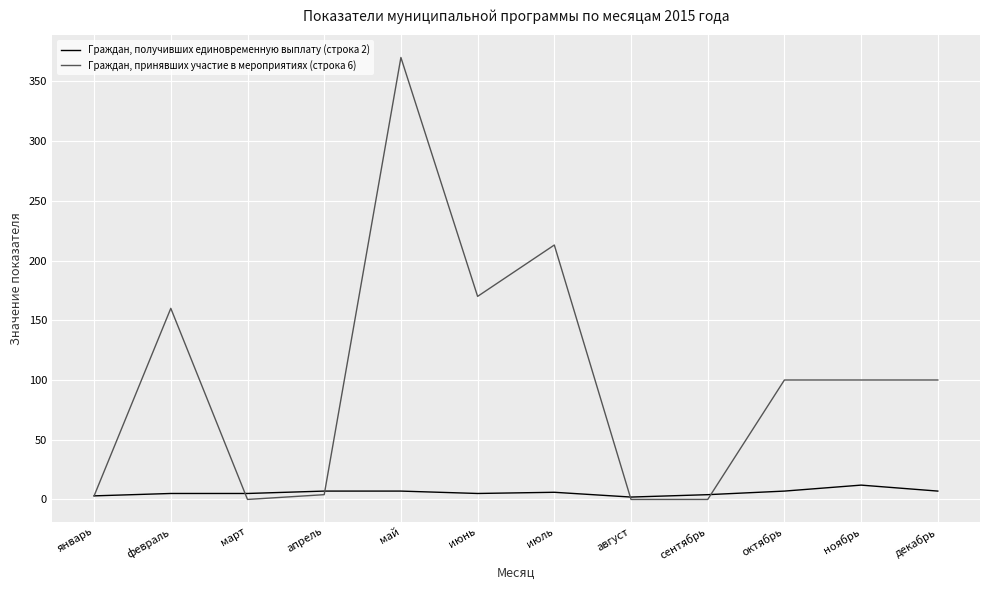

Which series ends up on top after the final intersection of Граждан, получивших единовременную выплату (строка 2) and Граждан, принявших участие в мероприятиях (строка 6)?

Граждан, принявших участие в мероприятиях (строка 6)